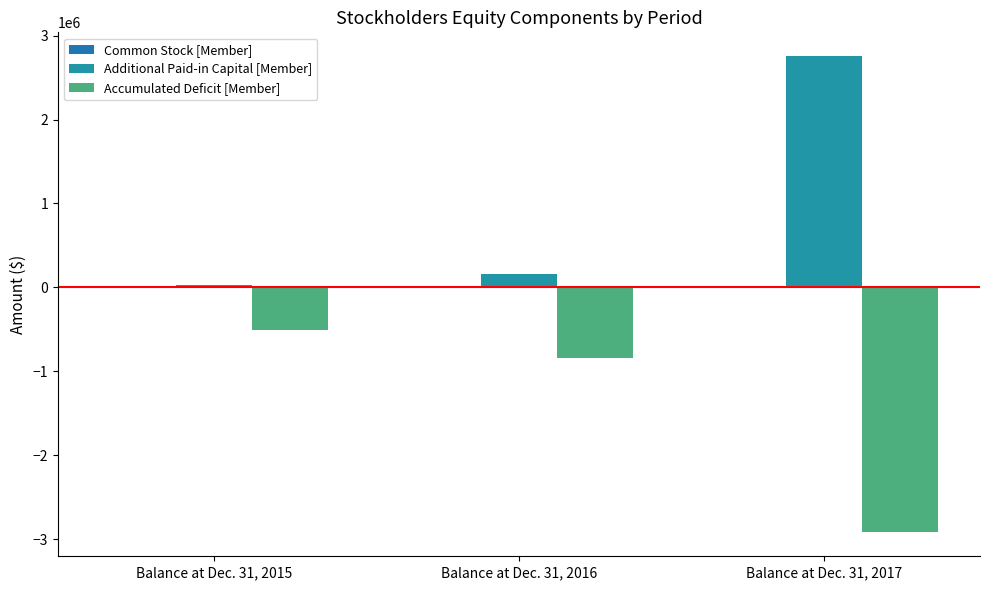

Which category has the highest value in the Common Stock [Member] series?

Balance at Dec. 31, 2017